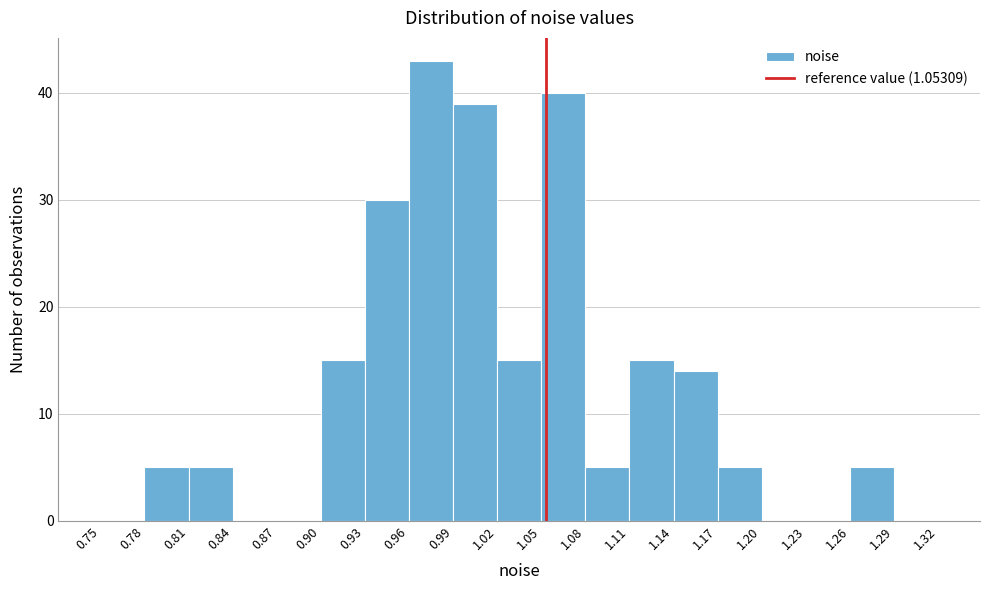

Reading left to right, transcribe this chart: for each bar, give the range it covers on the x-axis and its height. The values are not printed on the chart, so give them approximately, as read against the axis.

0.75 to 0.78: 0
0.78 to 0.81: 5
0.81 to 0.84: 5
0.84 to 0.87: 0
0.87 to 0.90: 0
0.90 to 0.93: 15
0.93 to 0.96: 30
0.96 to 0.99: 43
0.99 to 1.02: 39
1.02 to 1.05: 15
1.05 to 1.08: 40
1.08 to 1.11: 5
1.11 to 1.14: 15
1.14 to 1.17: 14
1.17 to 1.20: 5
1.20 to 1.23: 0
1.23 to 1.26: 0
1.26 to 1.29: 5
1.29 to 1.32: 0